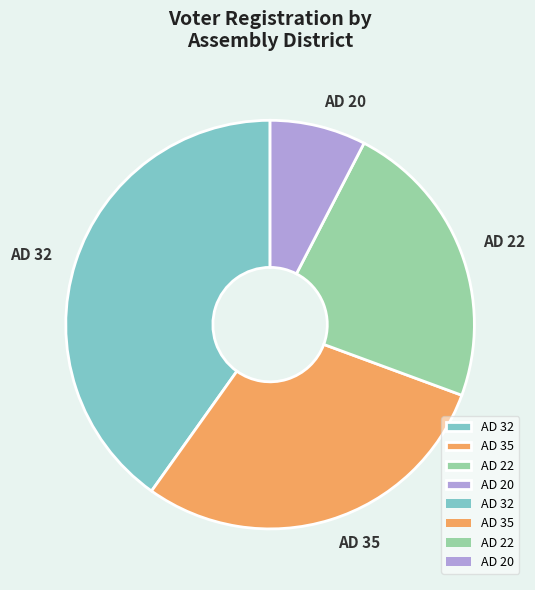

True or false: AD 35 accounts for 36% of the total.

False